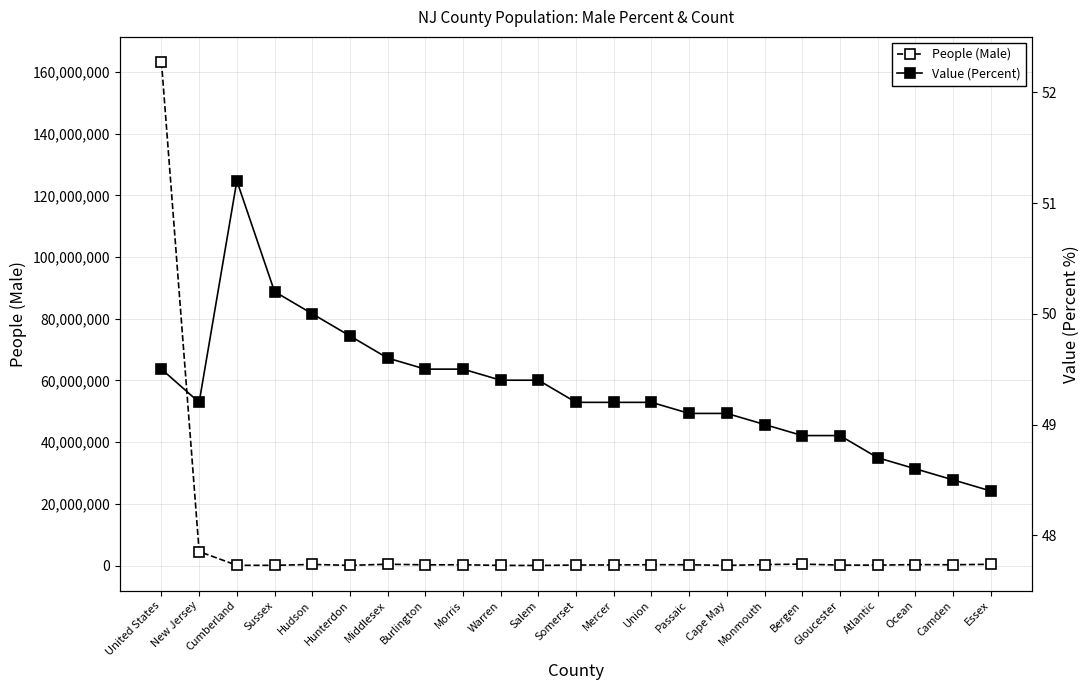

At how many categories does at least one series exceed 12752196?

1